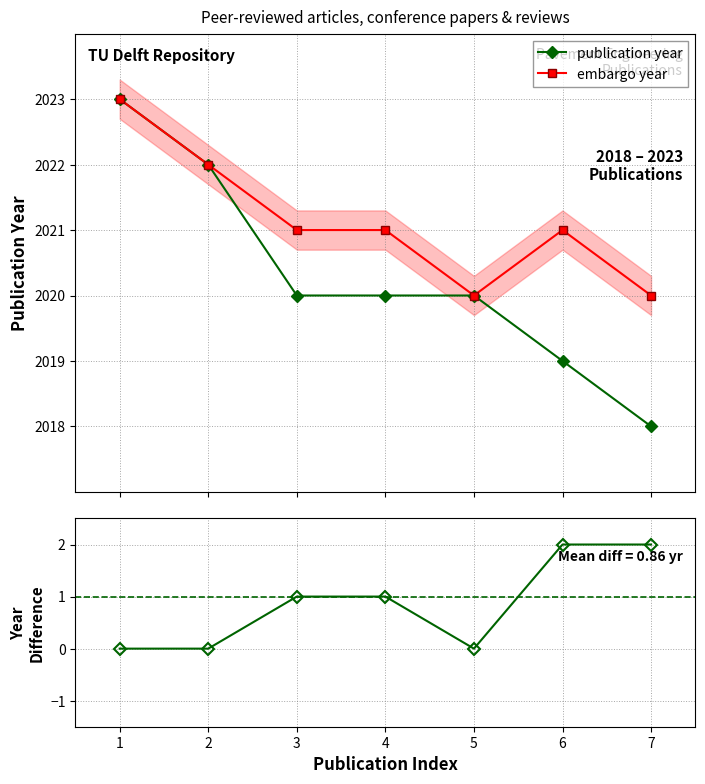

Is the value of publication year at 4 greater than the value of year difference (embargo − publication) at 3?

Yes